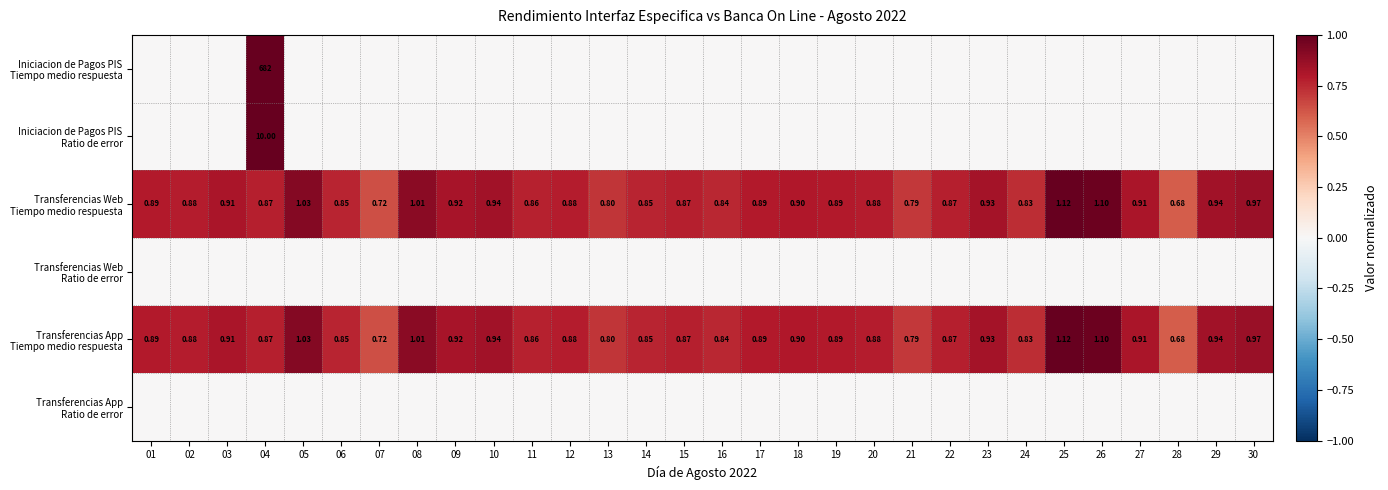

How many values in Iniciacion de Pagos PIS Ratio de error are above zero?

1